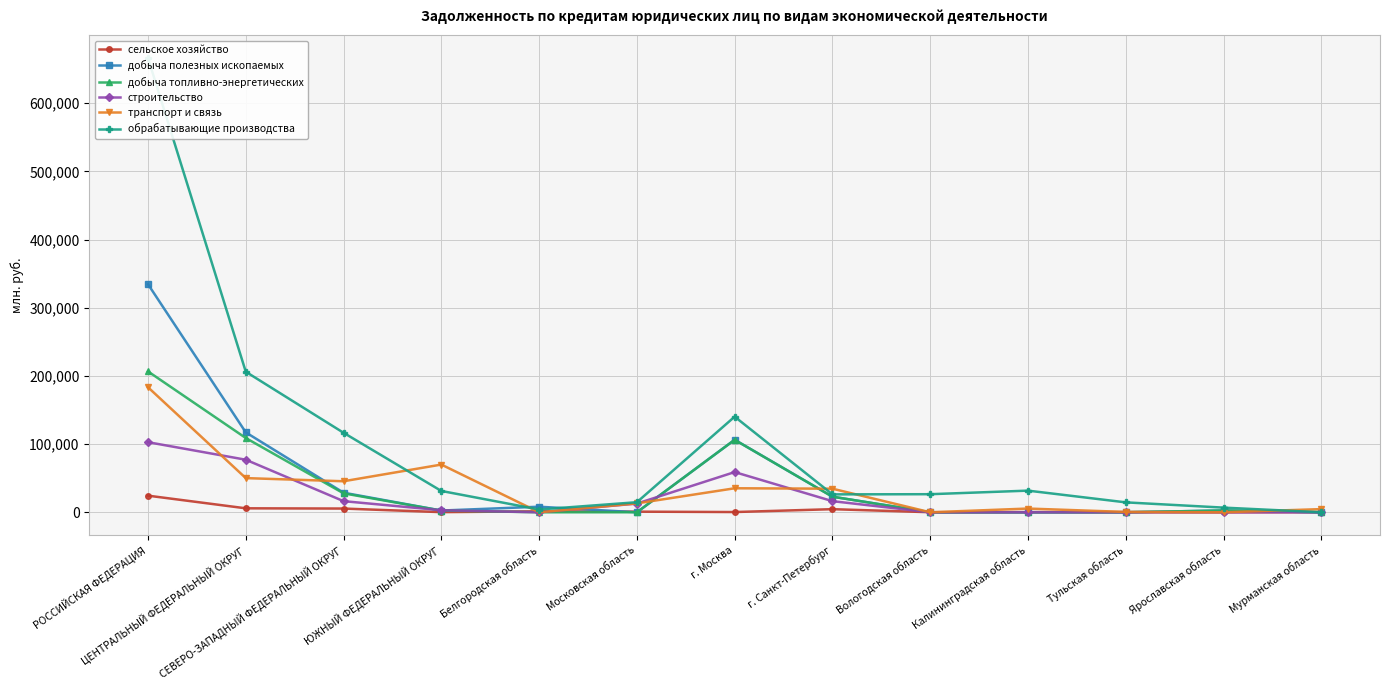

Reading left to right, what are all the values shown in this chart?

сельское хозяйство: 24381	5812	5467	206	1417	913	349	4555	69	330	277	75	168
добыча полезных ископаемых: 334557	117206	28747	2549	8157	0	106360	22874	0	0	0	2657	0
добыча топливно-энергетических: 206646	108955	27783	2506	0	0	106298	22874	0	0	0	2657	0
строительство: 102828	77094	16322	2963	0	12769	58967	16310	0	0	0	0	0
транспорт и связь: 183413	50124	45511	69982	0	13055	35216	34596	0	5471	486	0	4644
обрабатывающие производства: 666288	206146	116622	31272	4071	14768	140251	26264	26517	31753	14544	6836	0